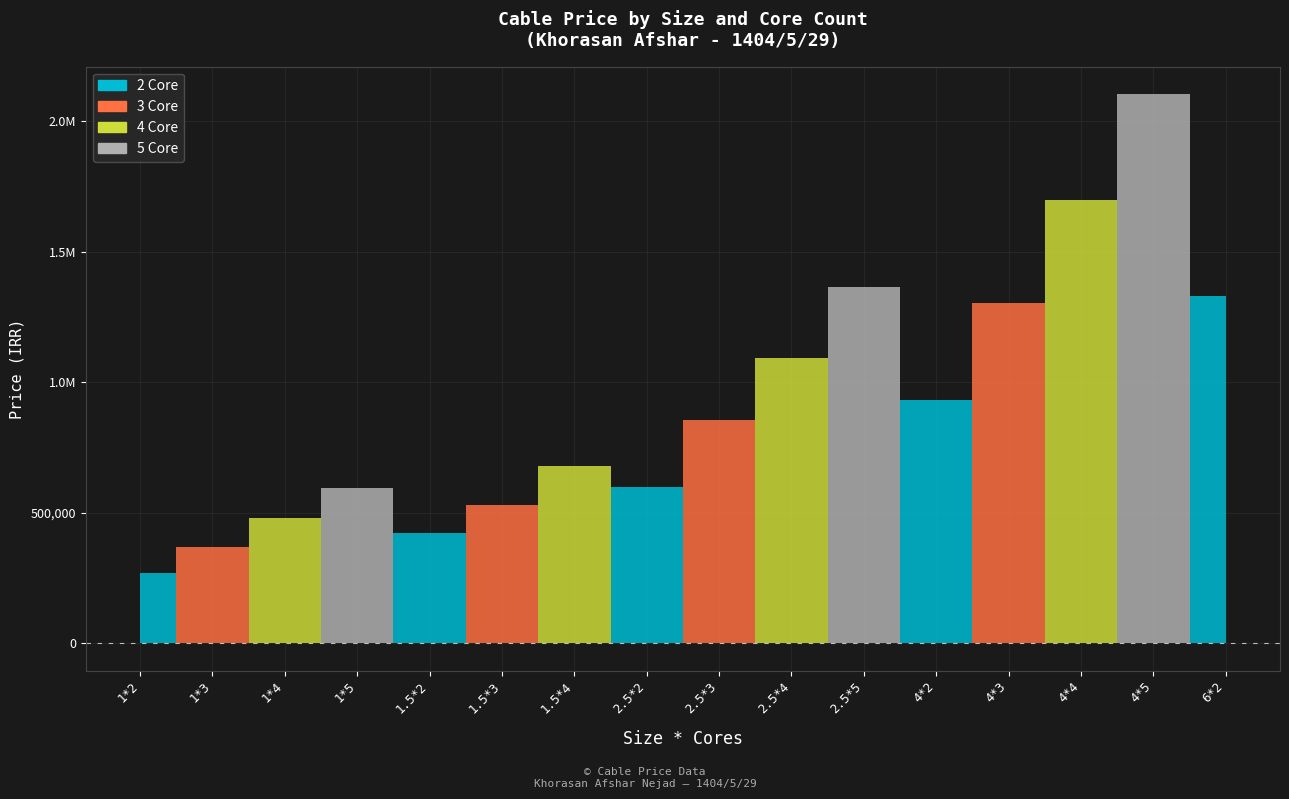

Is this an area chart (filled region under the line)?

No